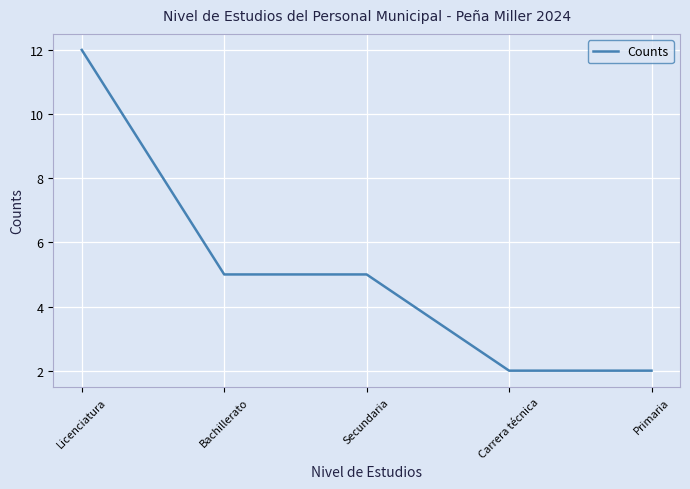

Between Licenciatura and Primaria, which is larger?

Licenciatura